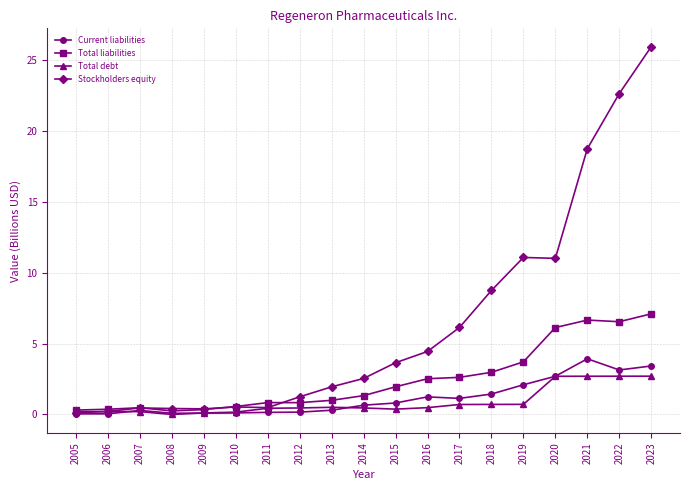

What is the greatest value displayed?

26.0